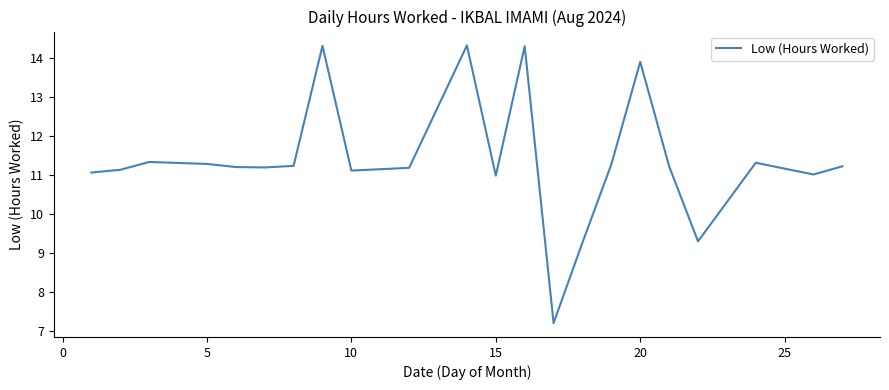

What is the minimum value shown in the chart?

7.2